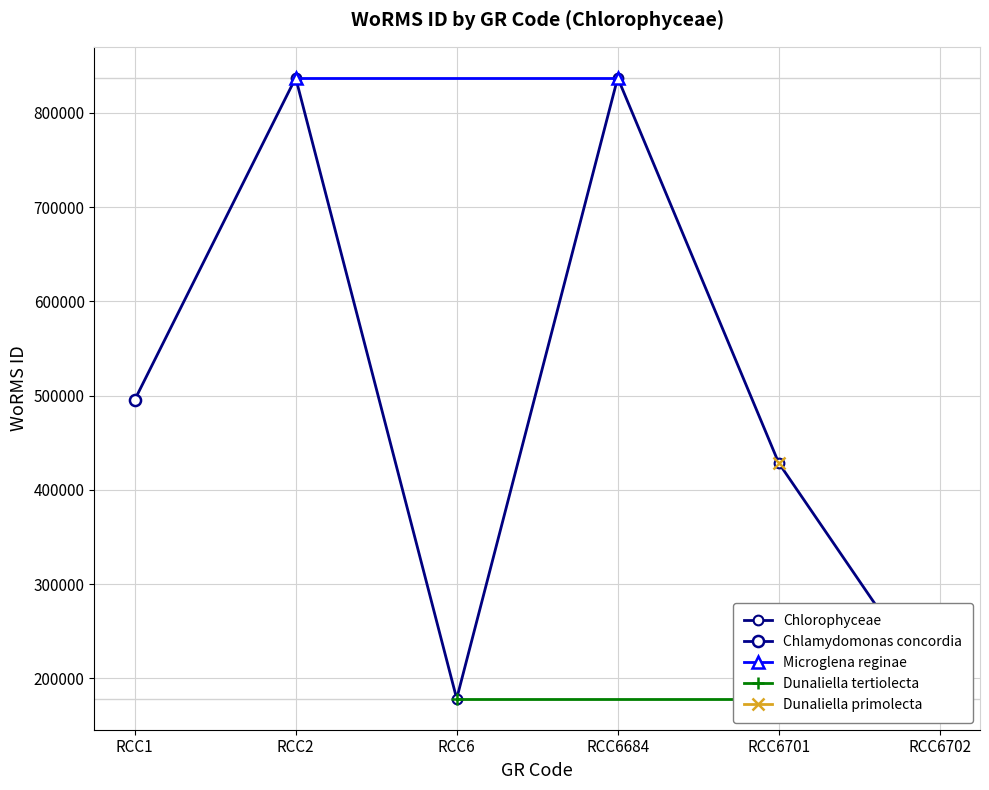

At which label is the value closest to 507895?

RCC1